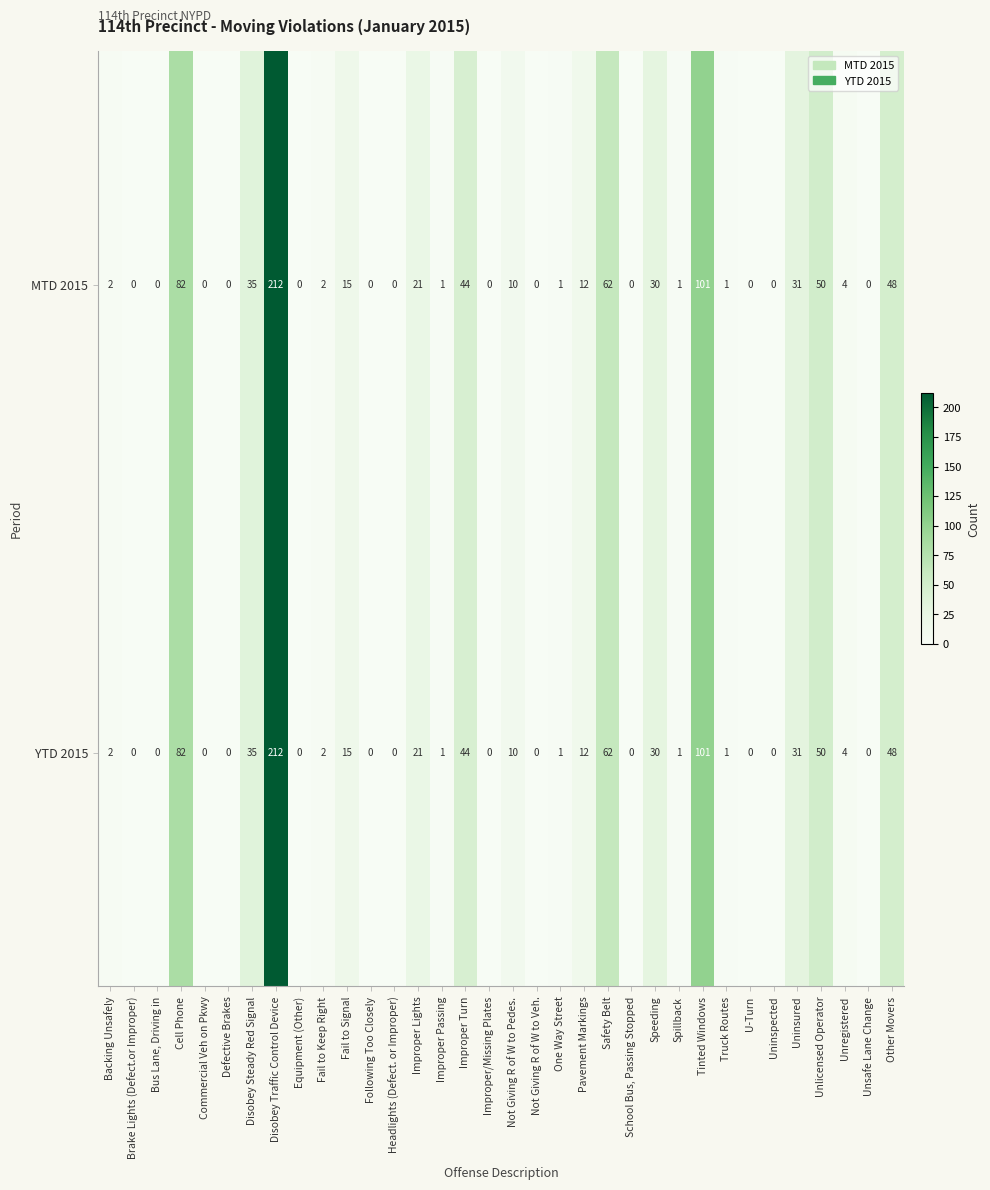

What is the highest value of the YTD 2015 series?

212